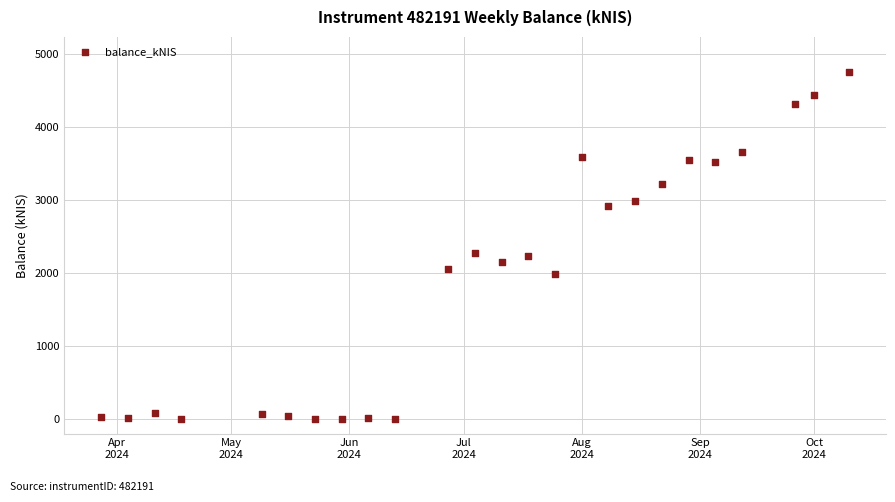

What is the range of X values (max minus min)?

196.0